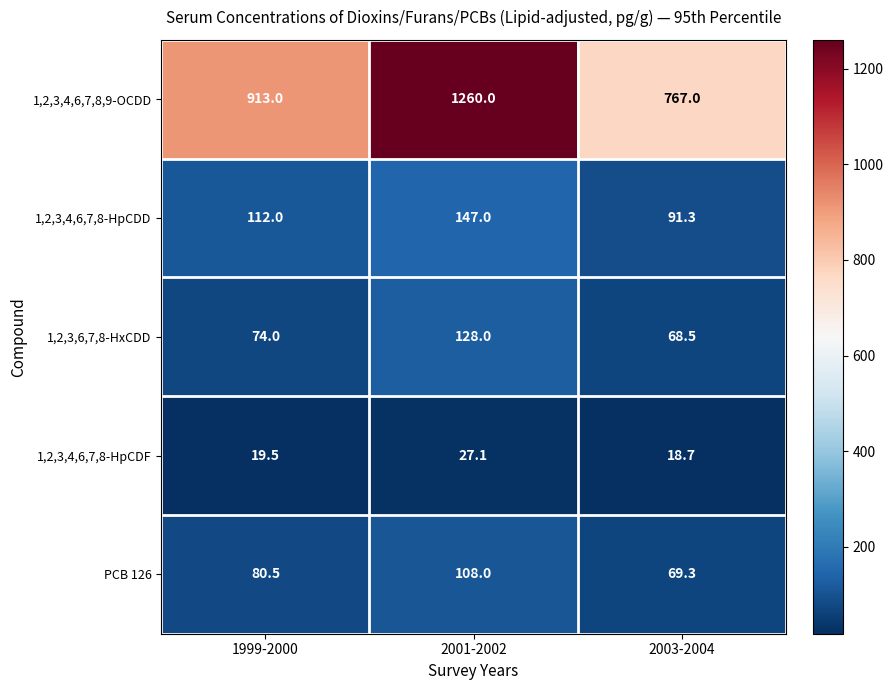

Reading left to right, what are all the values shown in this chart?

1,2,3,4,6,7,8,9-OCDD: 1999-2000=913.0	2001-2002=1260.0	2003-2004=767.0
1,2,3,4,6,7,8-HpCDD: 1999-2000=112.0	2001-2002=147.0	2003-2004=91.3
1,2,3,6,7,8-HxCDD: 1999-2000=74.0	2001-2002=128.0	2003-2004=68.5
1,2,3,4,6,7,8-HpCDF: 1999-2000=19.5	2001-2002=27.1	2003-2004=18.7
PCB 126: 1999-2000=80.5	2001-2002=108.0	2003-2004=69.3